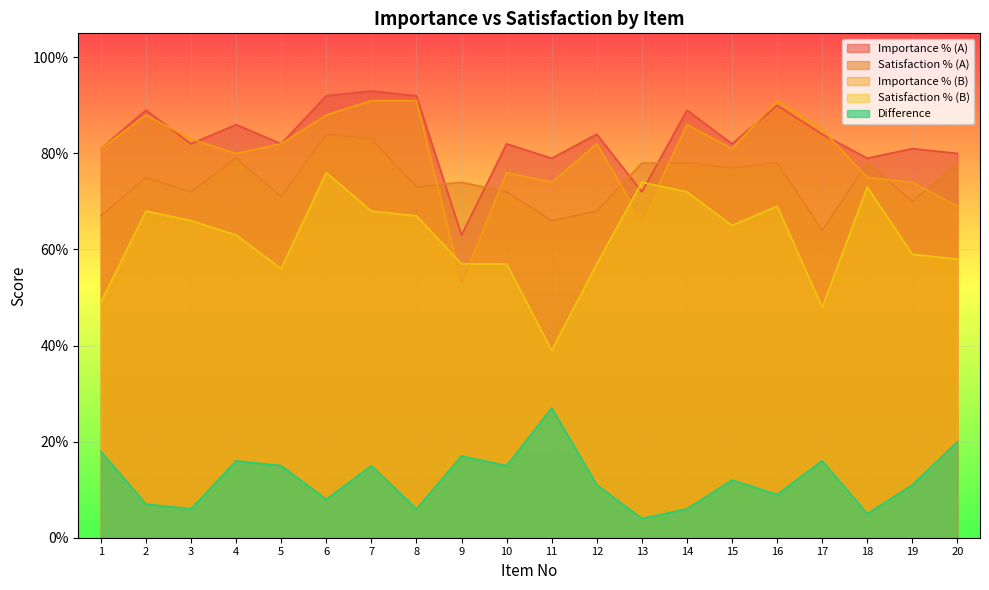

True or false: Satisfaction % (A) has more than 0 points higher than both neighbors.

True